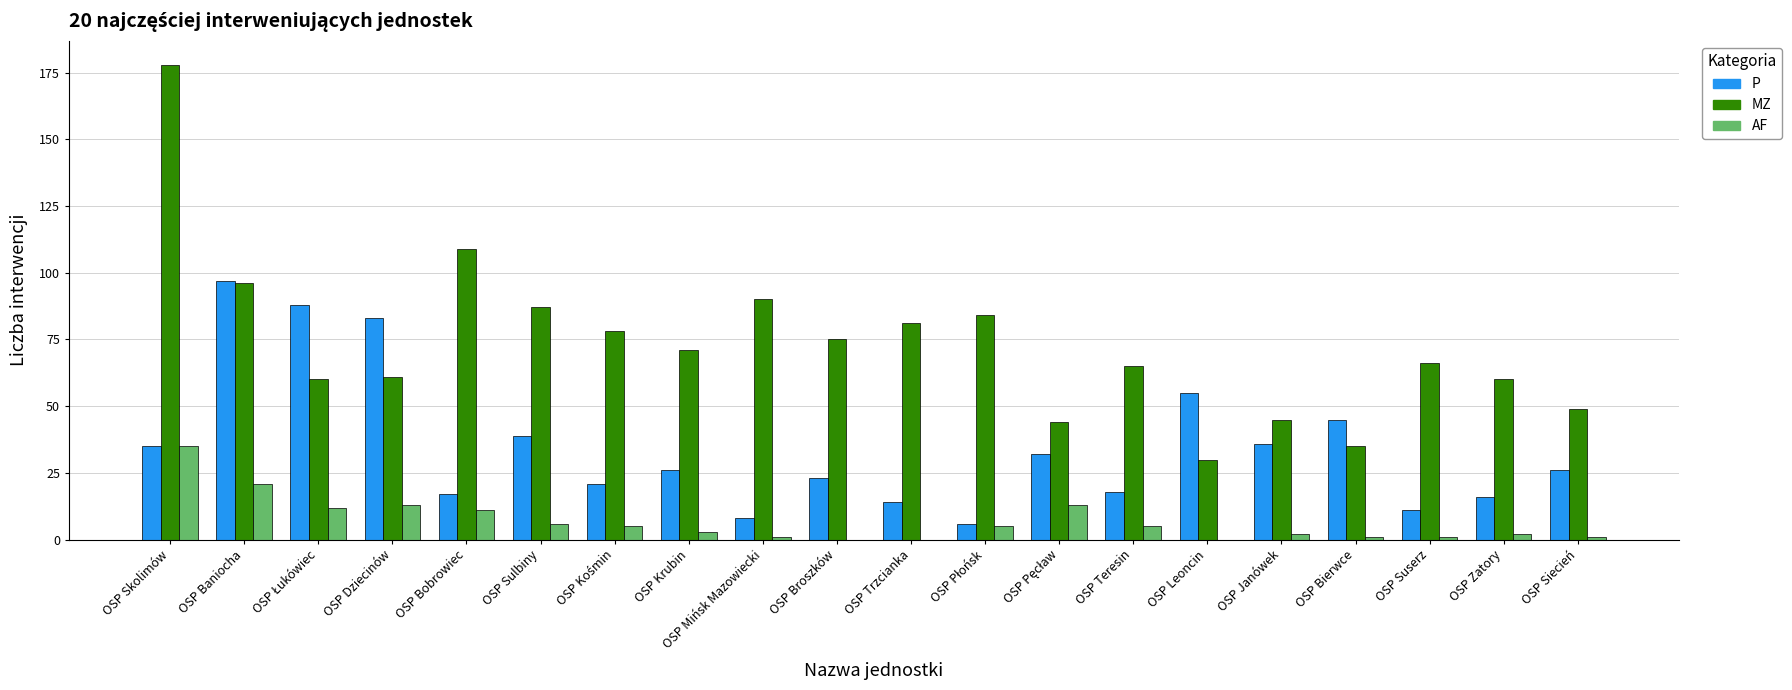

What is the maximum value for P?

97